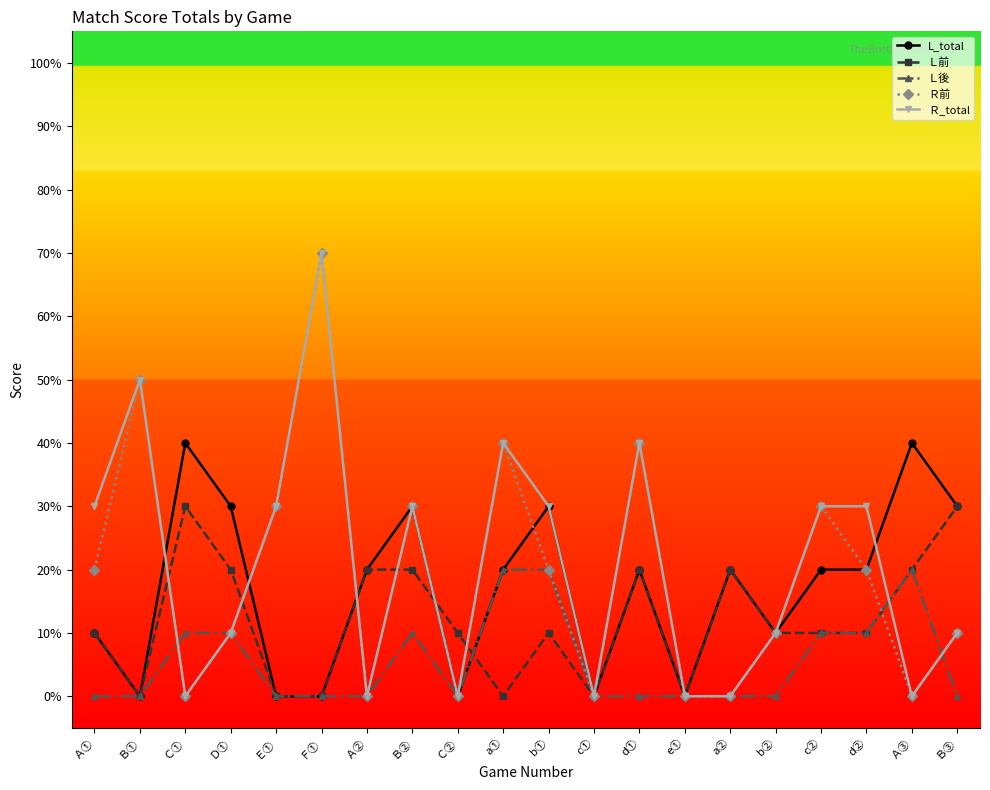

What is the label of the 19th point from the right?

Ｂ①